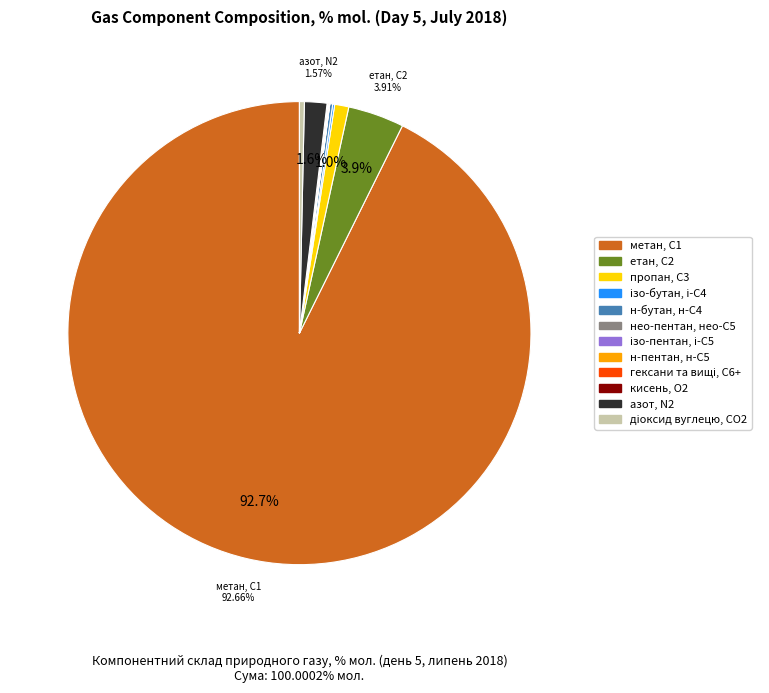

What is the total percentage of етан, С2 and метан, С1?

96.6%